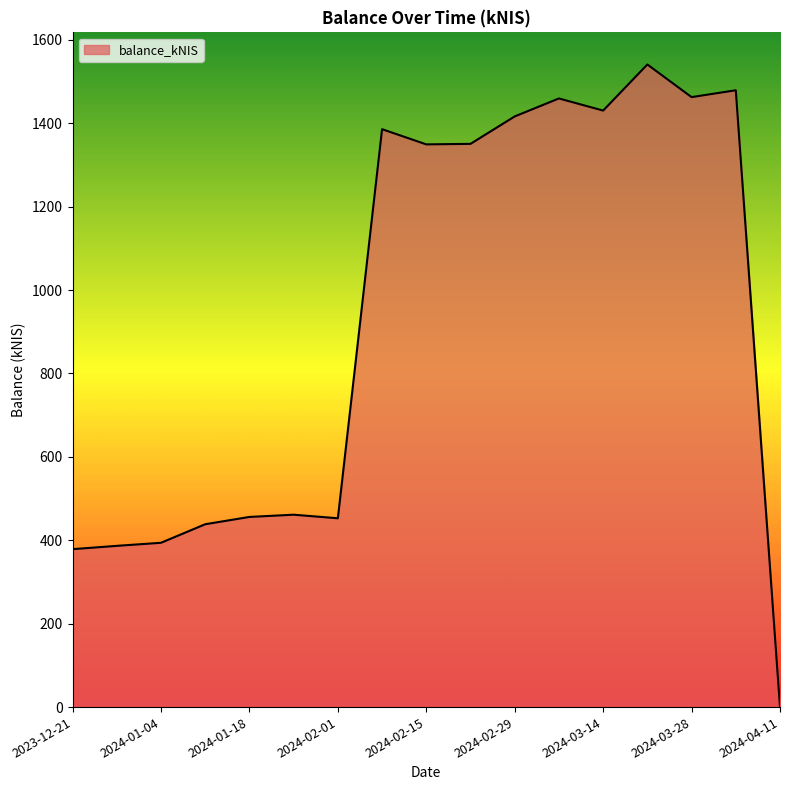

What is the maximum value shown in the chart?

1540.9